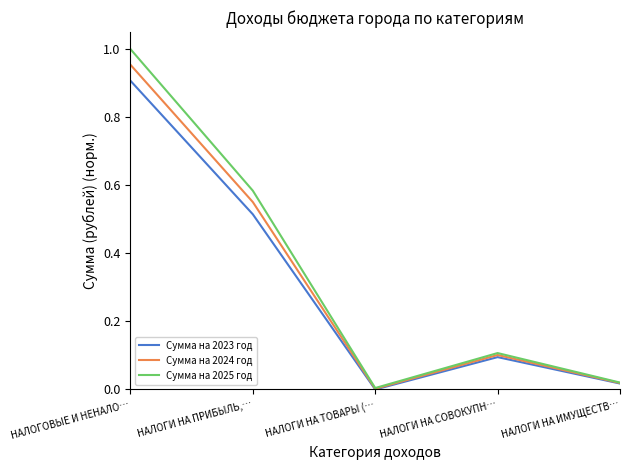

At which label is Сумма на 2024 год closest to 0?

НАЛОГИ НА ТОВАРЫ (…